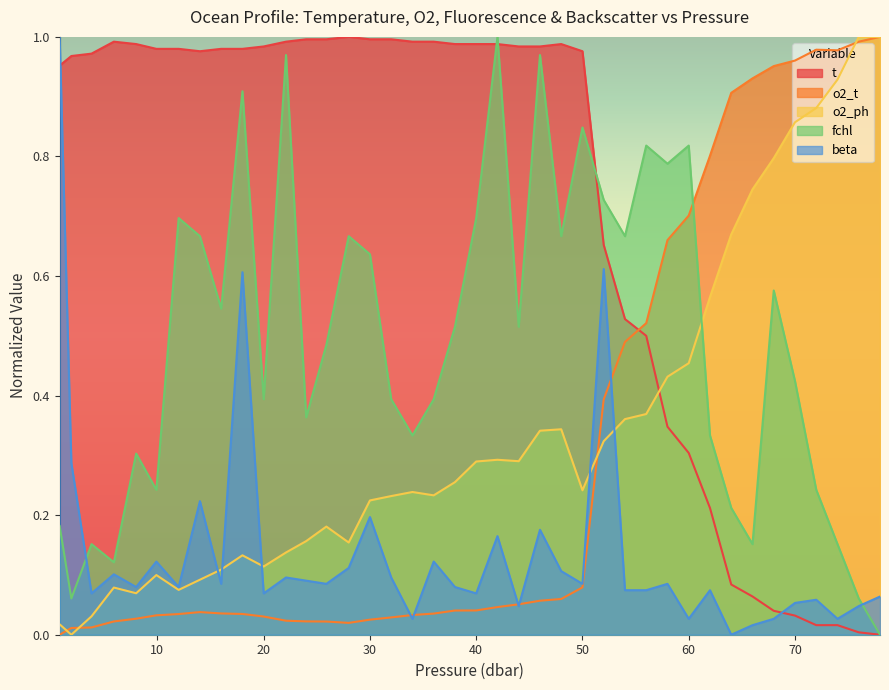

Which series ends up on top after the final intersection of beta and t?

beta